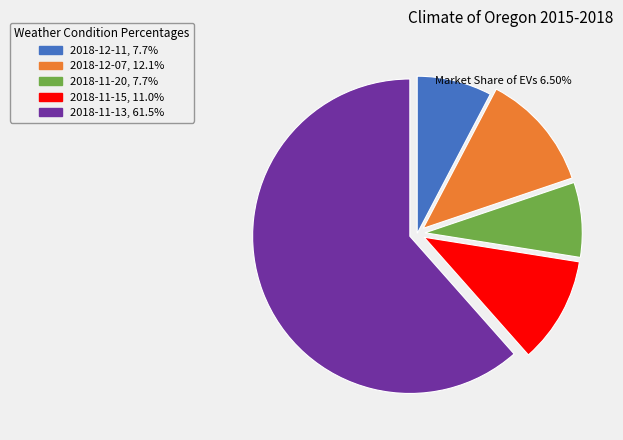

Which category has the biggest portion of the pie?

2018-11-13